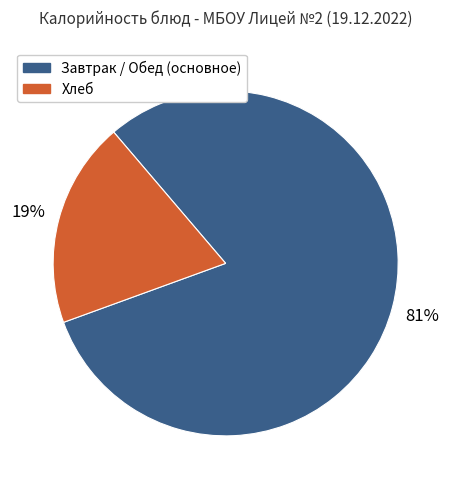

To the nearest percent, what is the average slice percentage?

50%